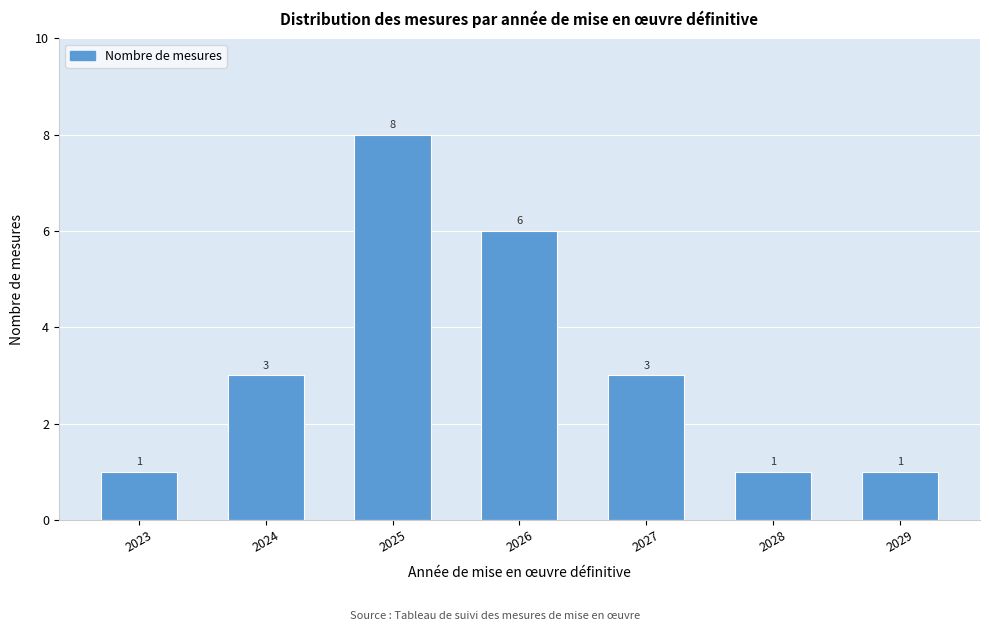

Reading left to right, what are all the values shown in this chart?

2023=1	2024=3	2025=8	2026=6	2027=3	2028=1	2029=1